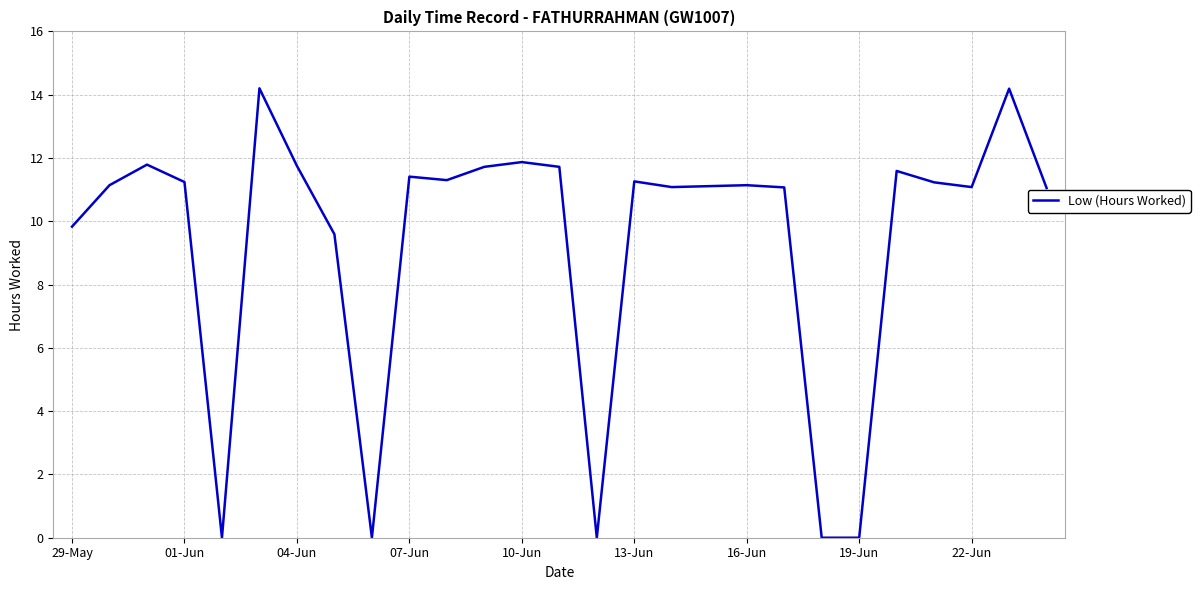

What is the difference between the maximum and minimum values?

14.2